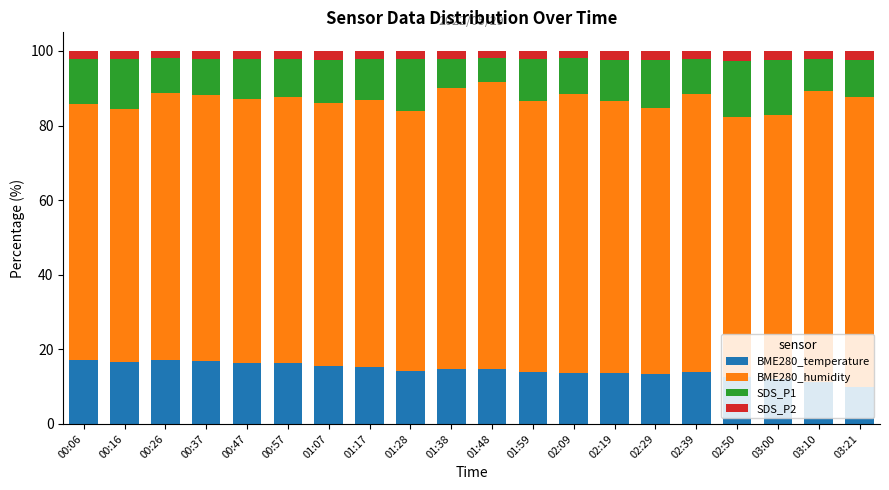

At which label does BME280_temperature reach its minimum?

03:21